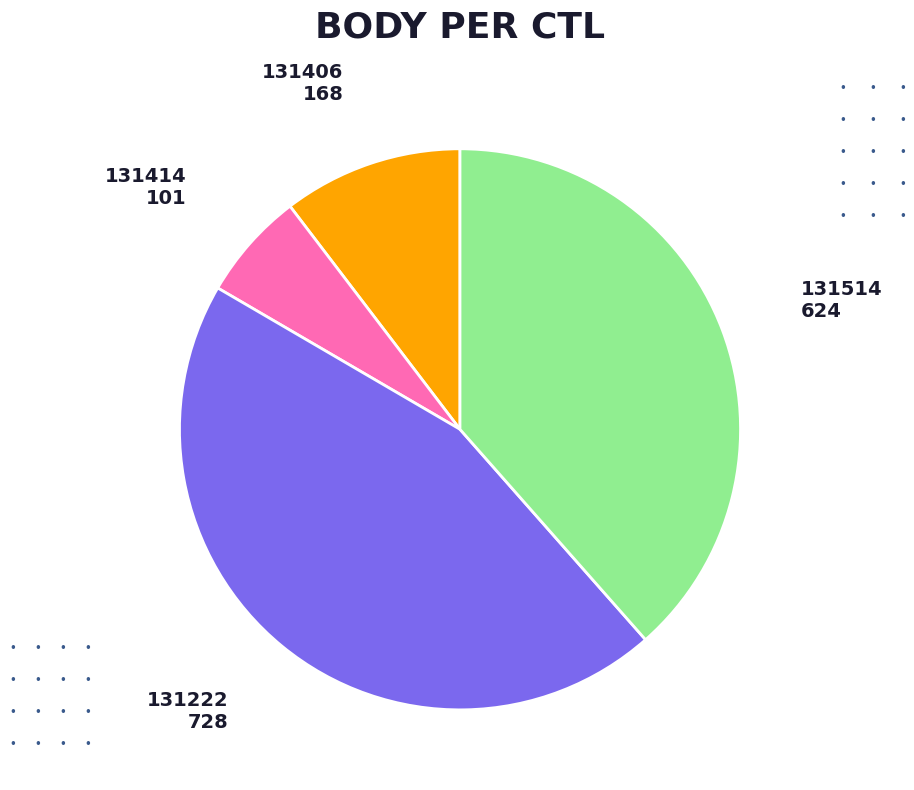

Is there a majority slice in this chart?

No